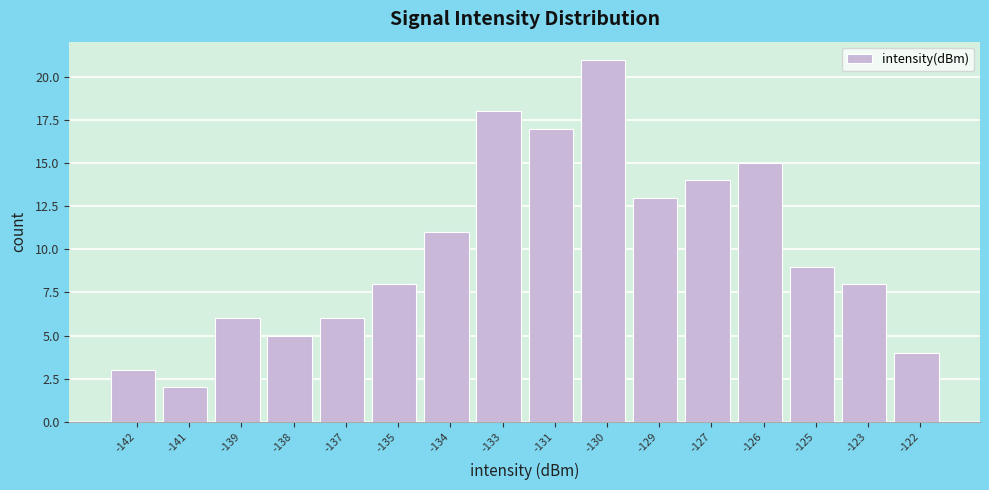

Reading right to left, extract all data points from this chart.

4	8	9	15	14	13	21	17	18	11	8	6	5	6	2	3